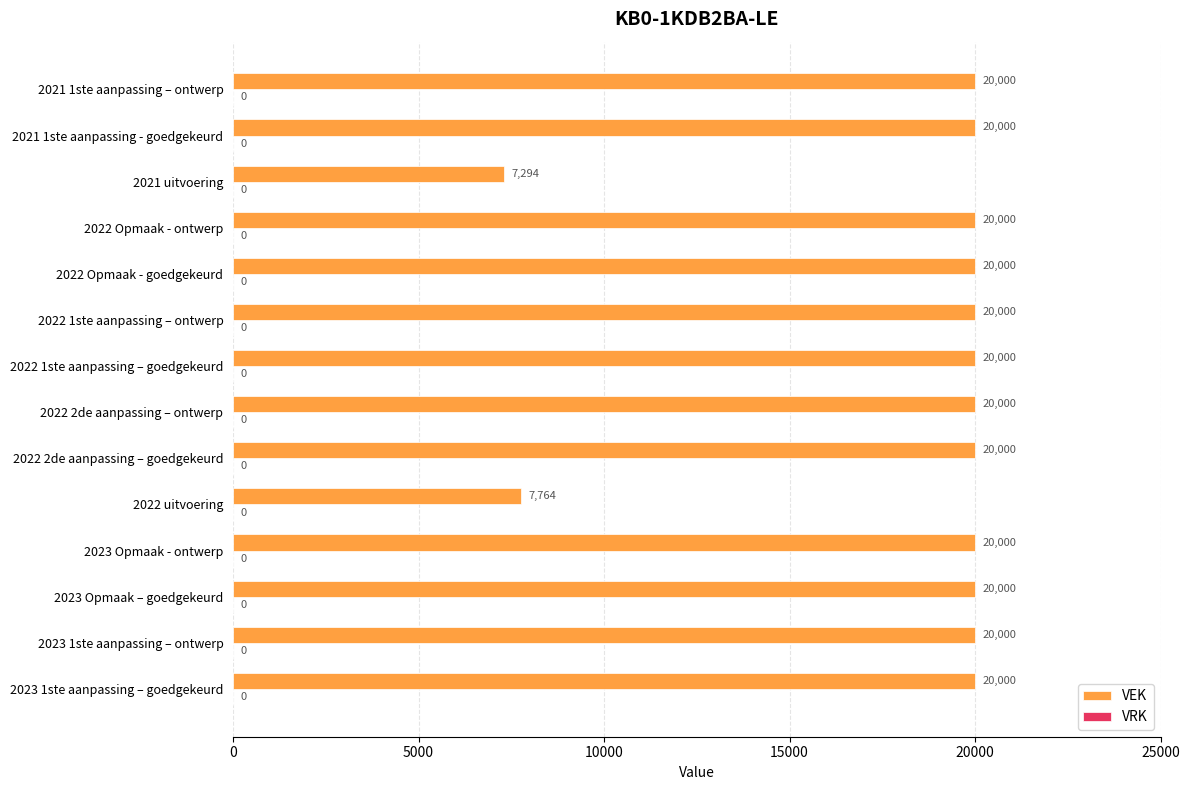

Reading top to bottom, transcribe all the data shown in this chart.

20000	20000	7294	20000	20000	20000	20000	20000	20000	7764	20000	20000	20000	20000